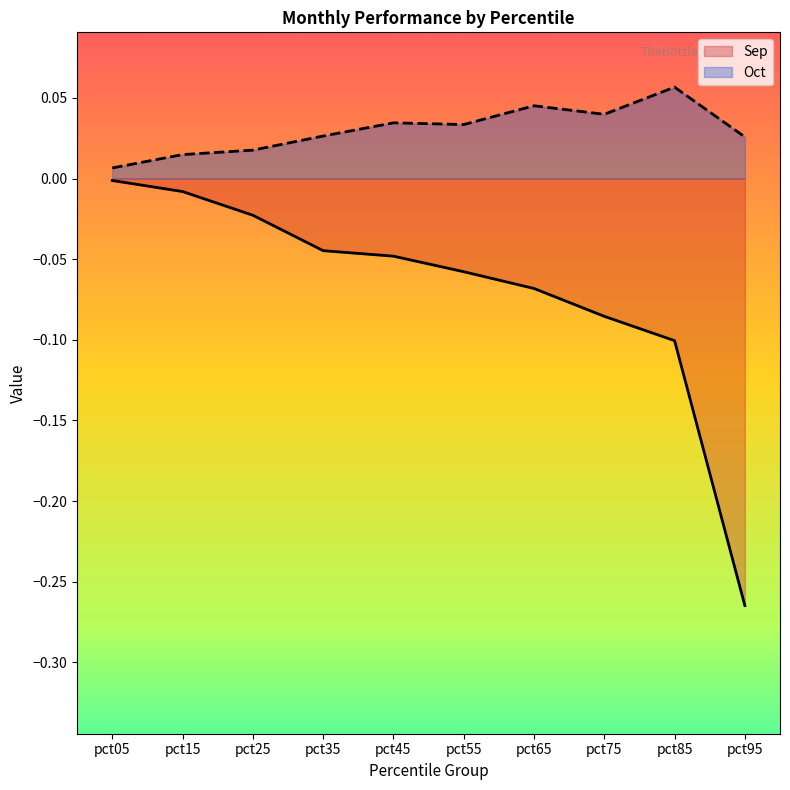

What is the sum of the Oct values at pct95 and pct85?

0.1